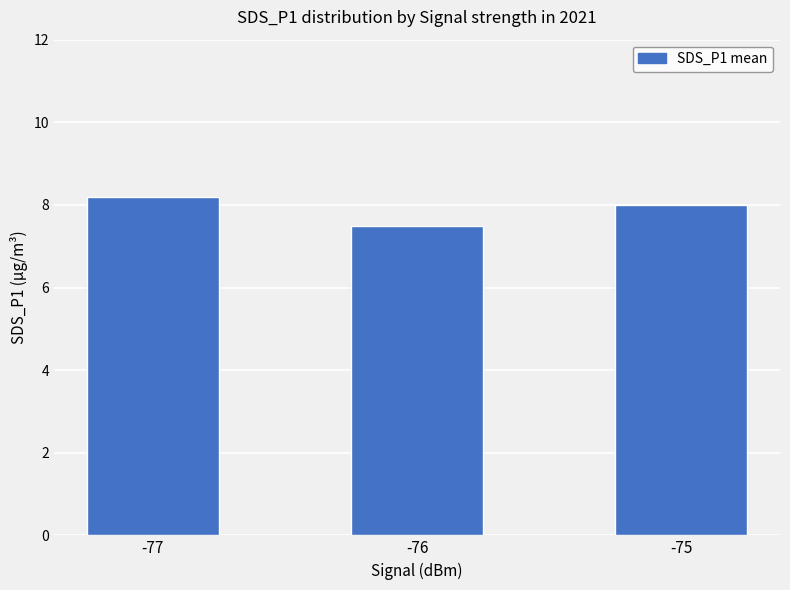

Reading left to right, what are all the values shown in this chart?

-77=8.2	-76=7.5	-75=8.0